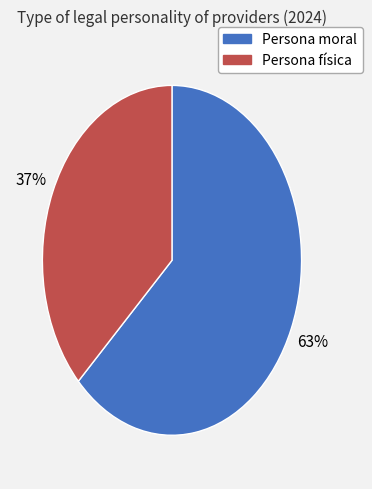

What is the ratio of the value at Persona física to the value at Persona moral?

0.6